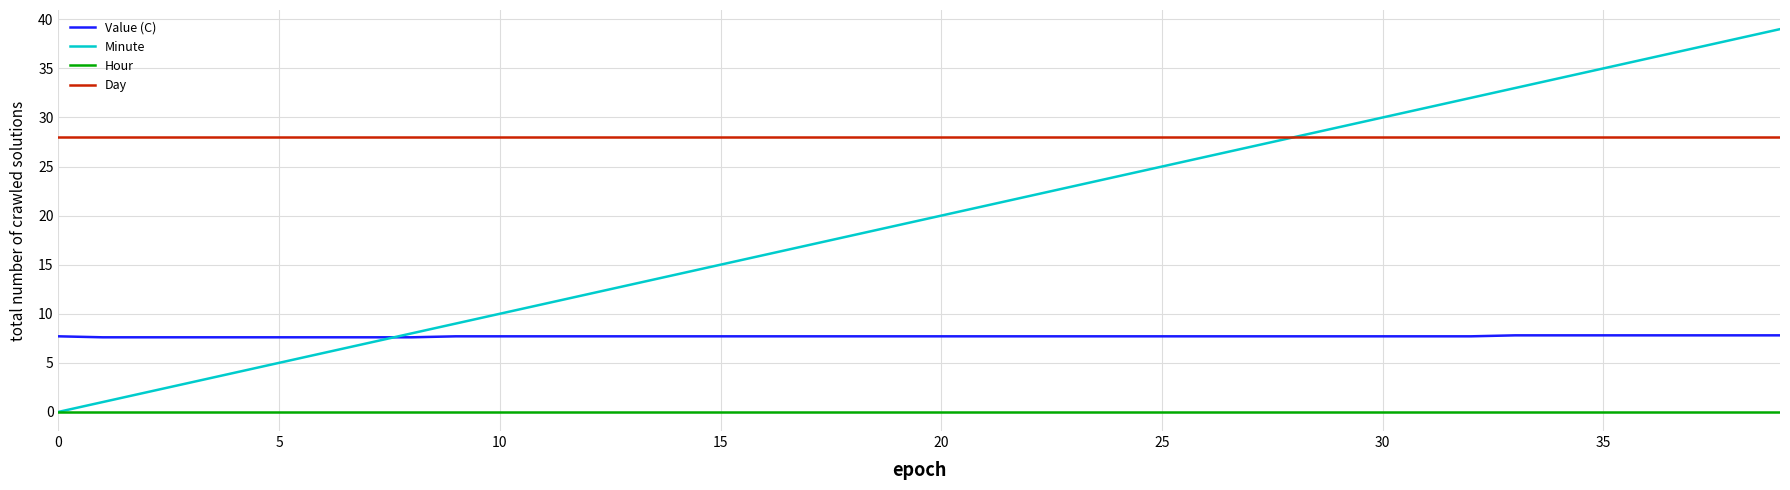

Does the chart display data point markers on the line(s)?

No